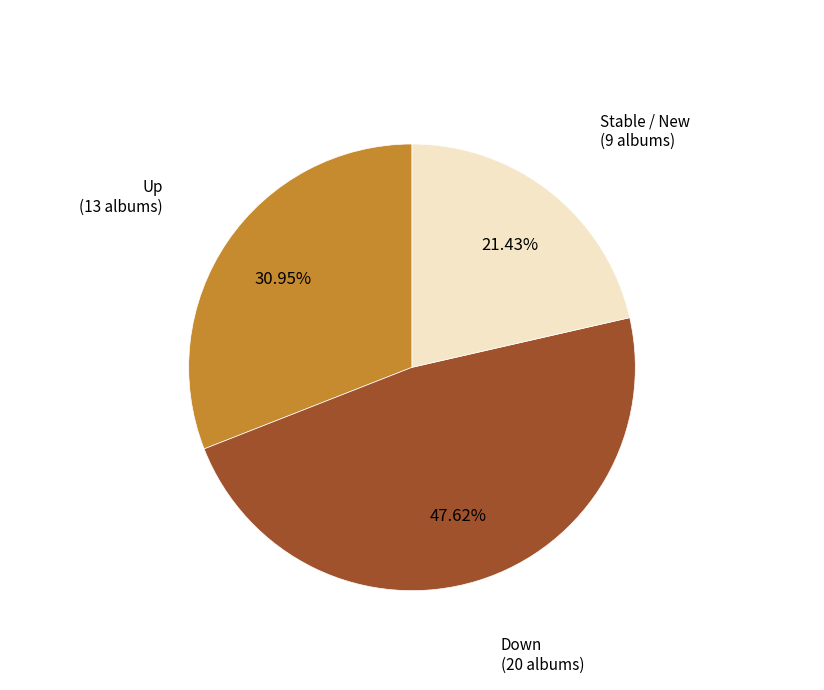

Is there a majority slice in this chart?

No